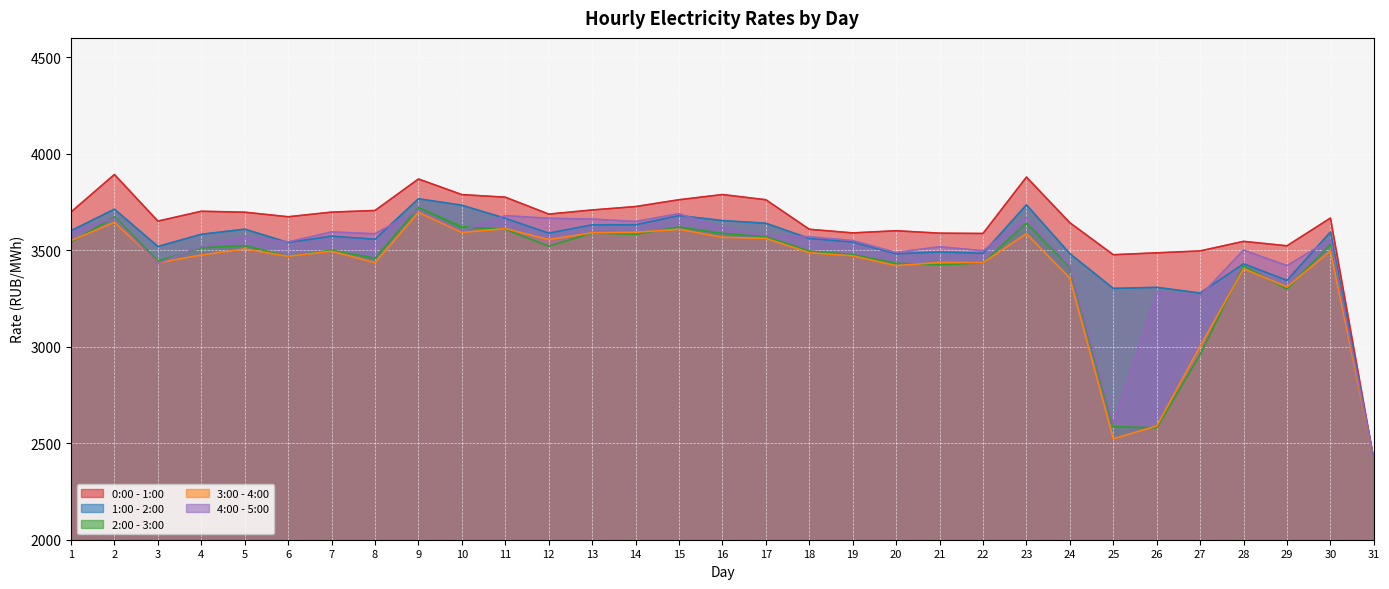

True or false: 2:00 - 3:00 and 0:00 - 1:00 intersect in this chart.

False